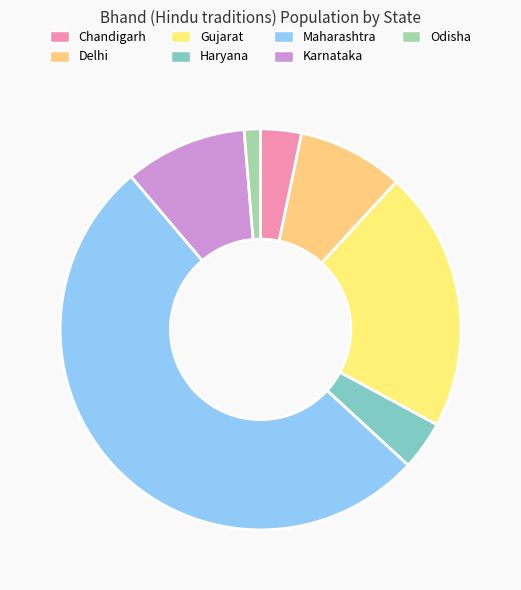

Which slice is the largest?

Maharashtra